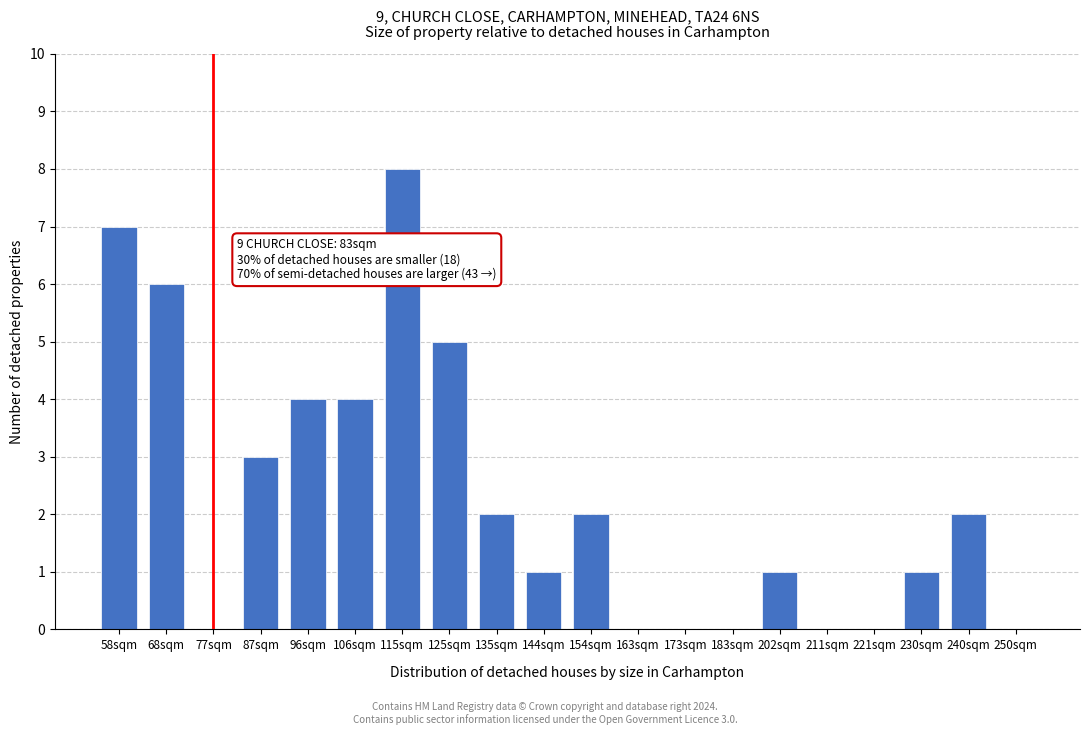

Reading left to right, list all the values displayed in this chart.

58sqm=7	68sqm=6	77sqm=0	87sqm=3	96sqm=4	106sqm=4	115sqm=8	125sqm=5	135sqm=2	144sqm=1	154sqm=2	163sqm=0	173sqm=0	183sqm=0	202sqm=1	211sqm=0	221sqm=0	230sqm=1	240sqm=2	250sqm=0